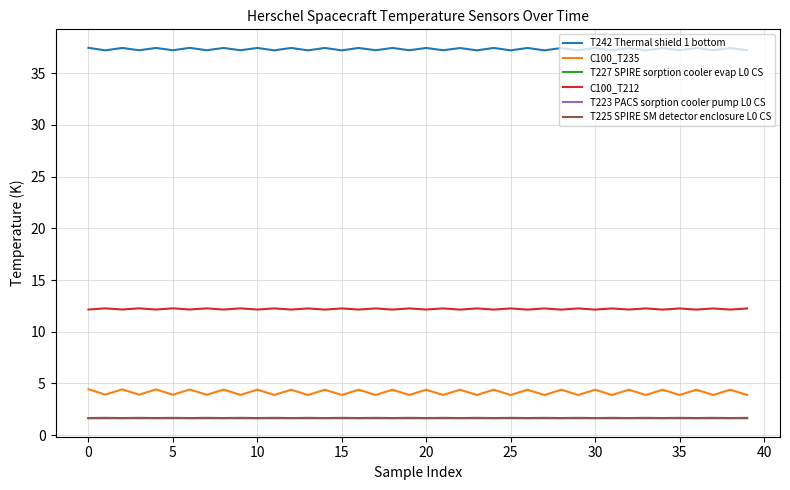

What is the lowest value of the C100_T212 series?

12.1